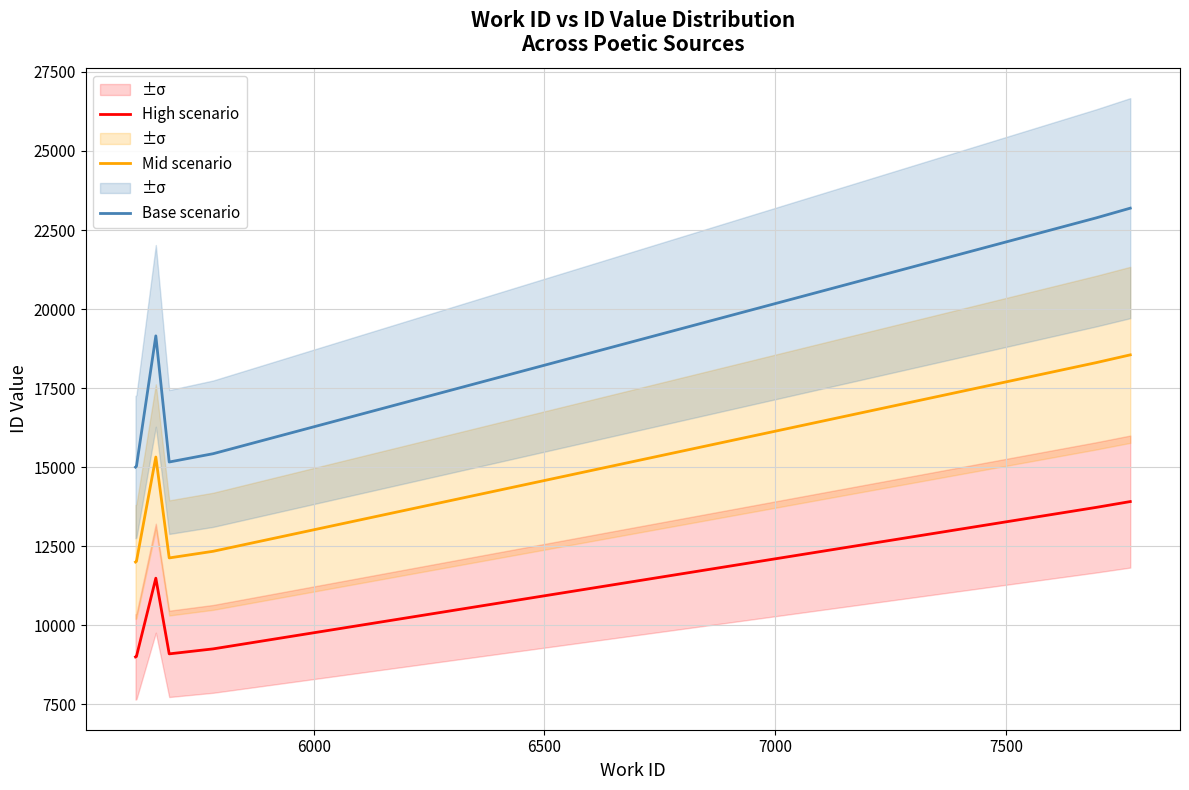

True or false: High scenario and Base scenario cross at least once.

False